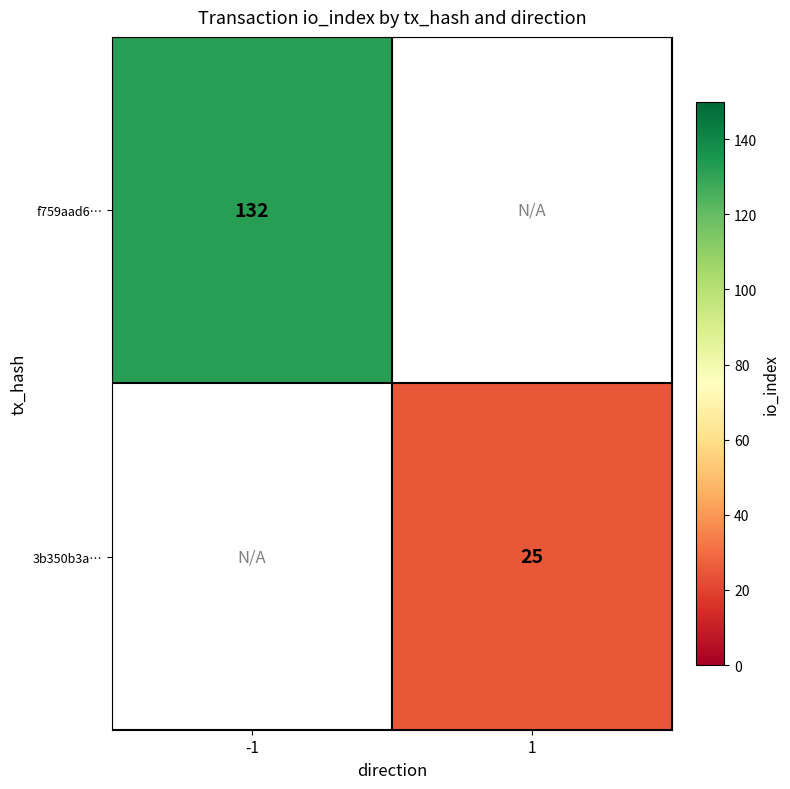

True or false: f759aad6… has a value of 132 at -1.

True